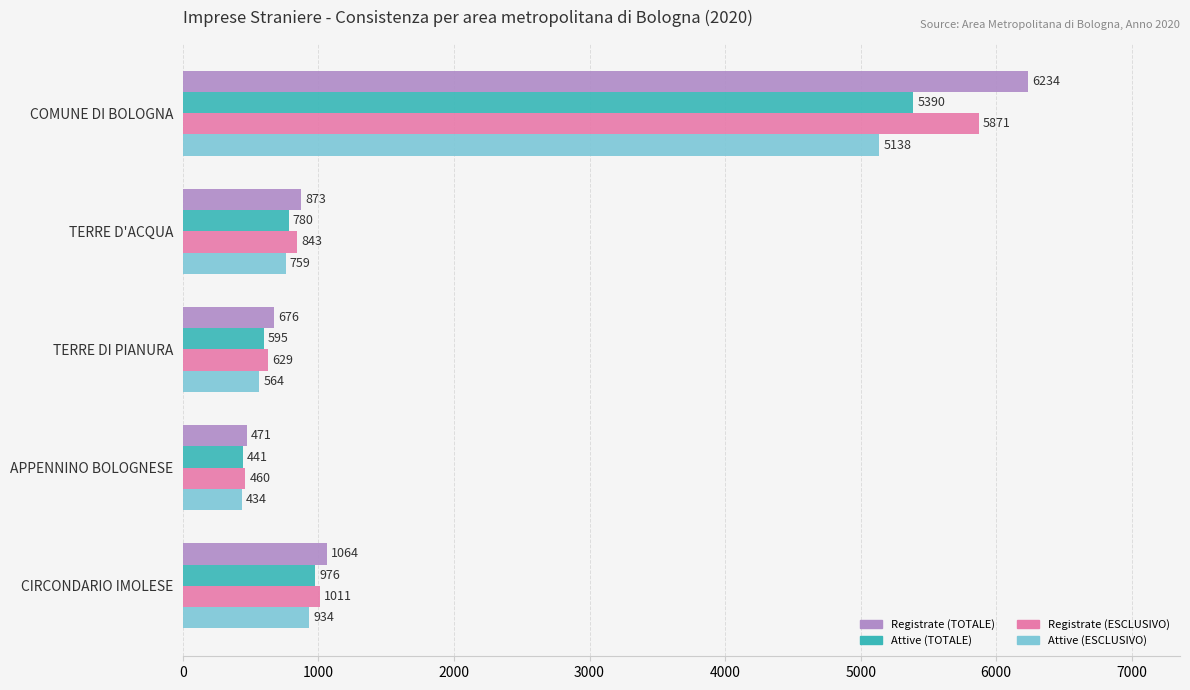

Rank the categories by Registrate (ESCLUSIVO) value from lowest to highest.

APPENNINO BOLOGNESE, TERRE DI PIANURA, TERRE D'ACQUA, CIRCONDARIO IMOLESE, COMUNE DI BOLOGNA